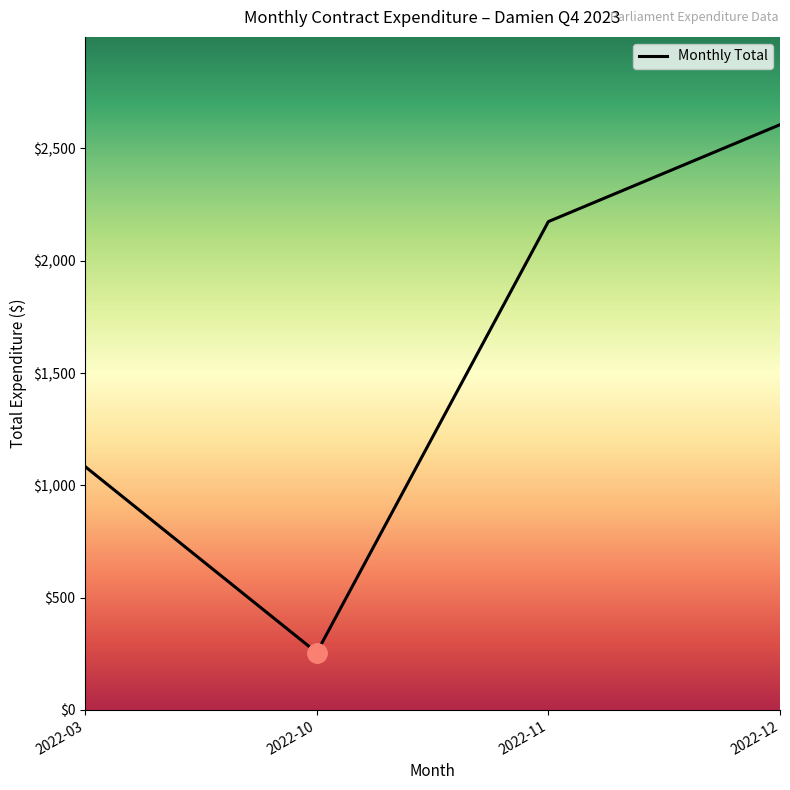

Rank the categories by value from lowest to highest.

2022-10, 2022-03, 2022-11, 2022-12